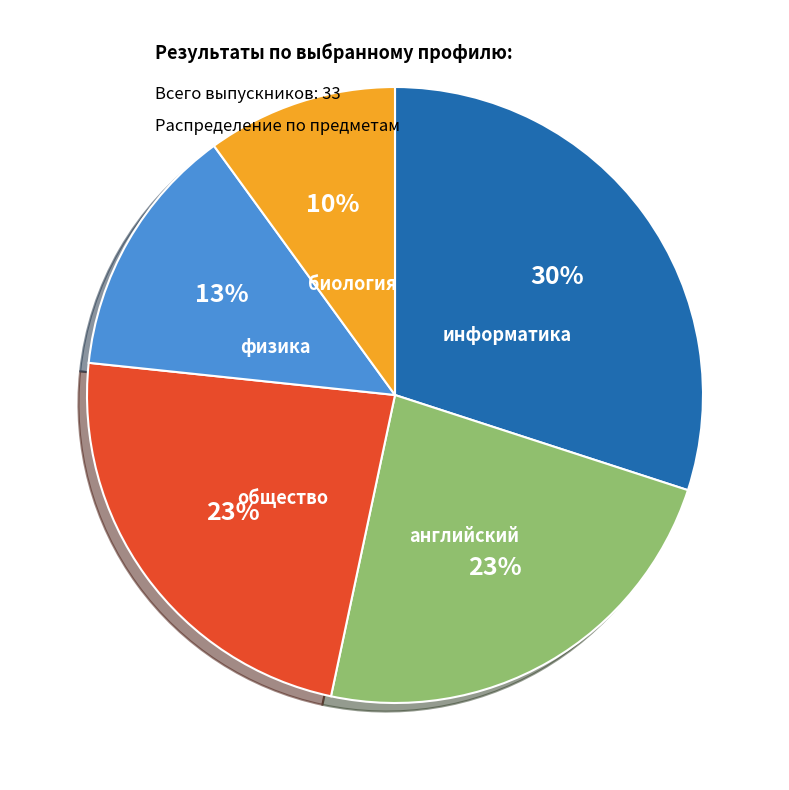

Combined, do физика and английский account for over 50%?

No